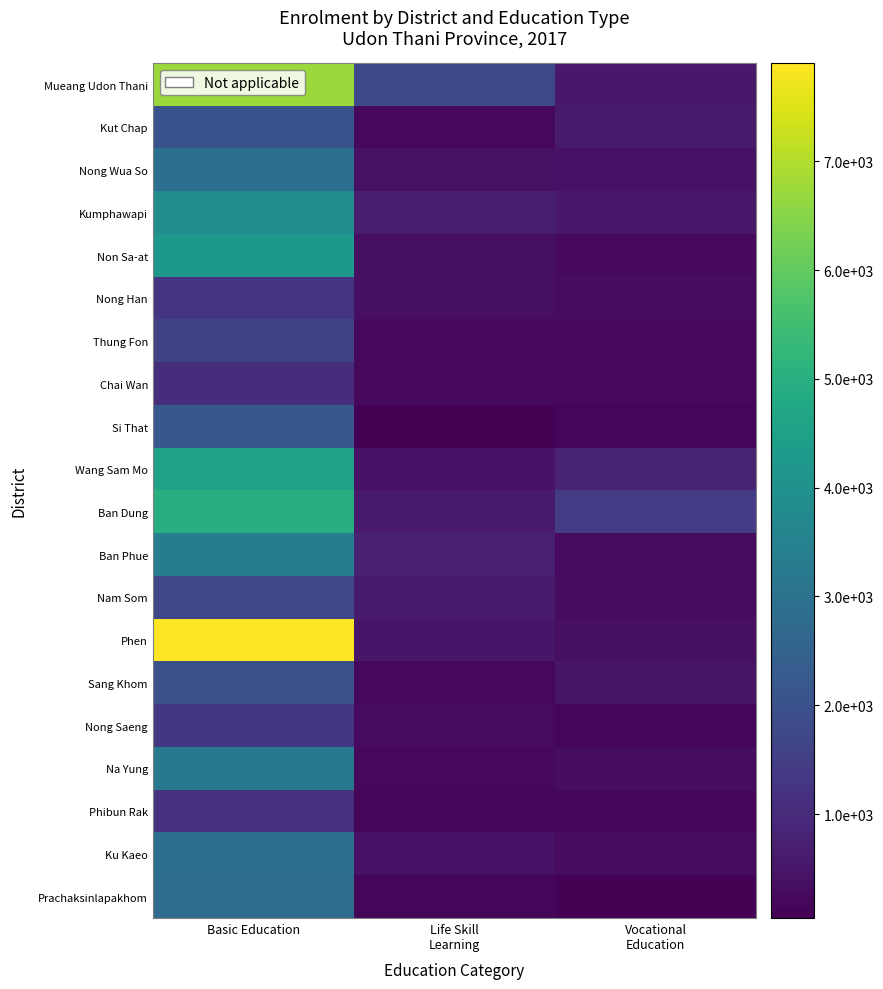

Reading left to right, transcribe all the data shown in this chart.

Mueang Udon Thani: Basic Education=6732	Life Skill
Learning=1772	Vocational
Education=580
Kut Chap: Basic Education=2012	Life Skill
Learning=202	Vocational
Education=613
Nong Wua So: Basic Education=2926	Life Skill
Learning=408	Vocational
Education=418
Kumphawapi: Basic Education=3891	Life Skill
Learning=716	Vocational
Education=582
Non Sa-at: Basic Education=4245	Life Skill
Learning=367	Vocational
Education=249
Nong Han: Basic Education=1265	Life Skill
Learning=376	Vocational
Education=305
Thung Fon: Basic Education=1555	Life Skill
Learning=212	Vocational
Education=216
Chai Wan: Basic Education=1081	Life Skill
Learning=223	Vocational
Education=201
Si That: Basic Education=2221	Life Skill
Learning=45	Vocational
Education=178
Wang Sam Mo: Basic Education=4559	Life Skill
Learning=427	Vocational
Education=842
Ban Dung: Basic Education=4985	Life Skill
Learning=615	Vocational
Education=1430
Ban Phue: Basic Education=3371	Life Skill
Learning=763	Vocational
Education=272
Nam Som: Basic Education=1707	Life Skill
Learning=619	Vocational
Education=292
Phen: Basic Education=7900	Life Skill
Learning=526	Vocational
Education=372
Sang Khom: Basic Education=2001	Life Skill
Learning=208	Vocational
Education=458
Nong Saeng: Basic Education=1304	Life Skill
Learning=267	Vocational
Education=196
Na Yung: Basic Education=3212	Life Skill
Learning=201	Vocational
Education=292
Phibun Rak: Basic Education=1175	Life Skill
Learning=189	Vocational
Education=145
Ku Kaeo: Basic Education=2940	Life Skill
Learning=435	Vocational
Education=261
Prachaksinlapakhom: Basic Education=2846	Life Skill
Learning=195	Vocational
Education=102